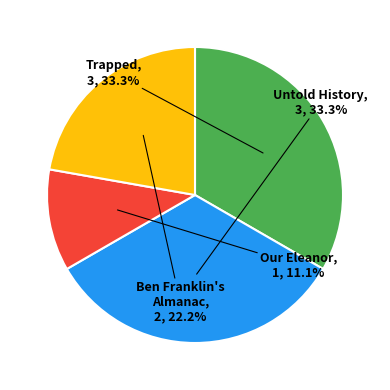

To the nearest percent, what is the difference between the largest and smallest slice percentages?

22%